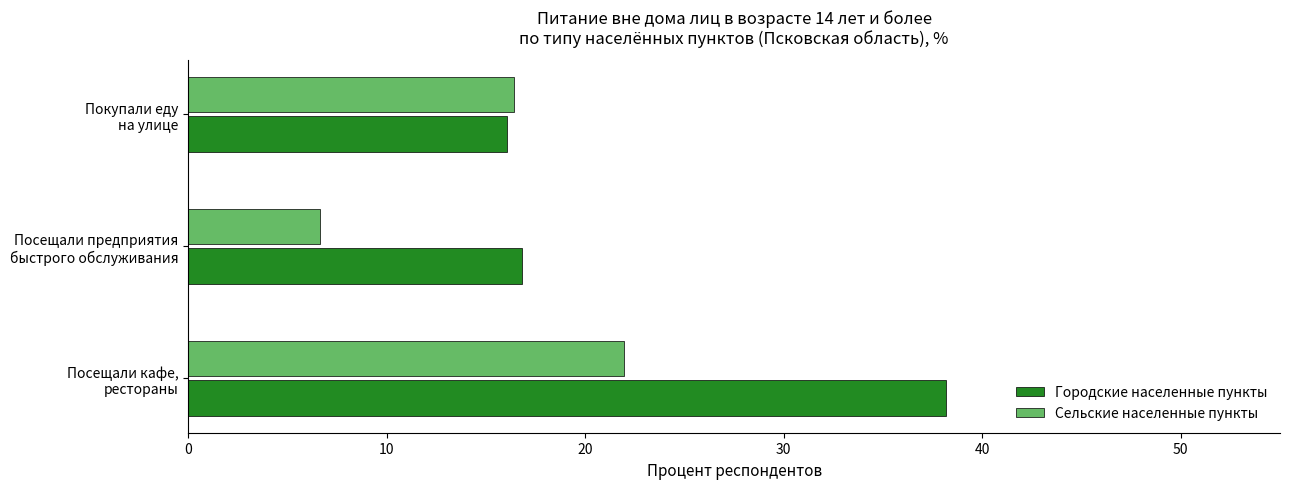

List the series in order of their overall mean, highest first.

Городские населенные пункты, Сельские населенные пункты